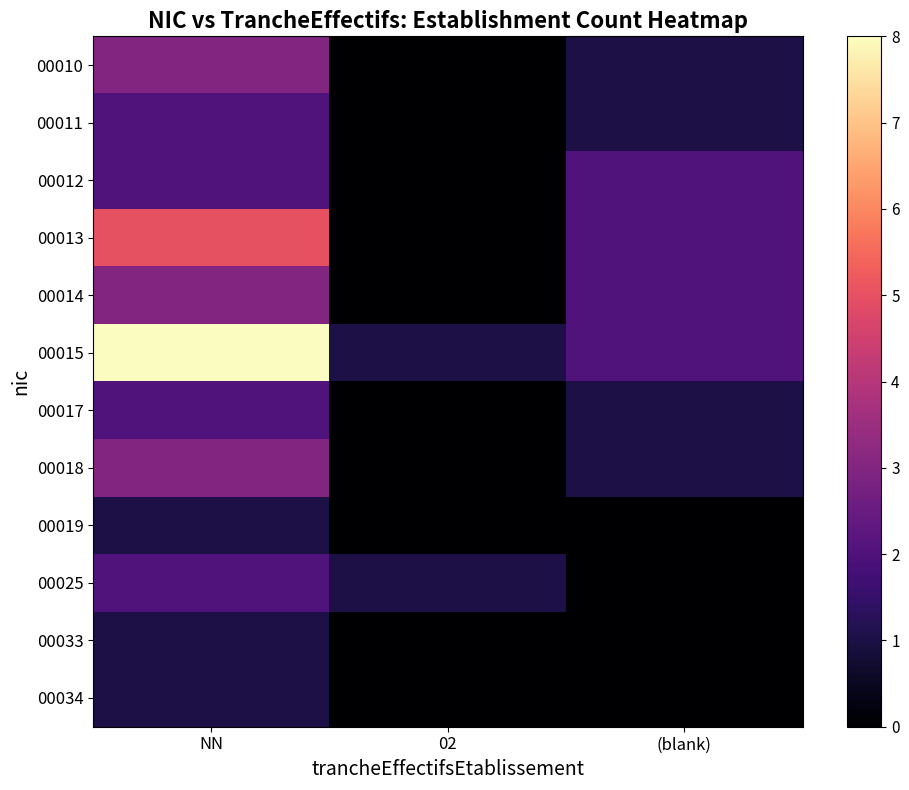

Which series has the largest total across all categories?

00015